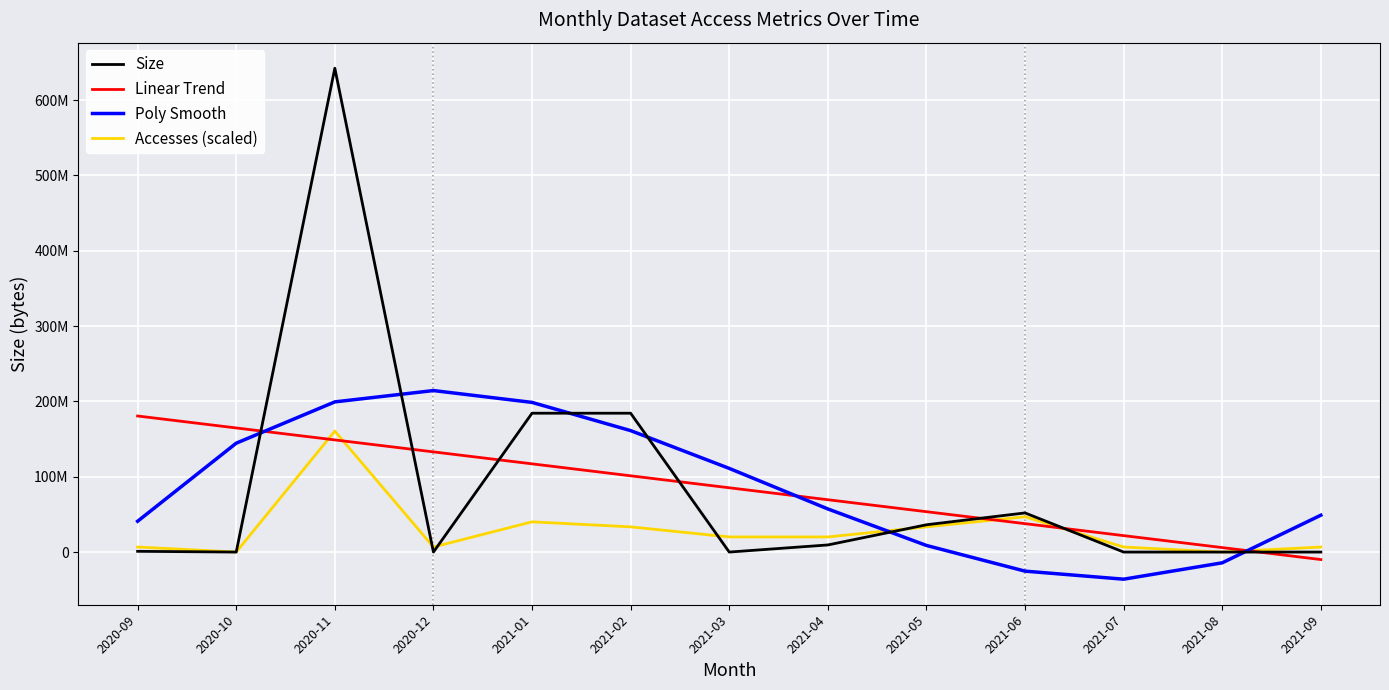

Where is Size nearest to the value 321190125?

2021-01